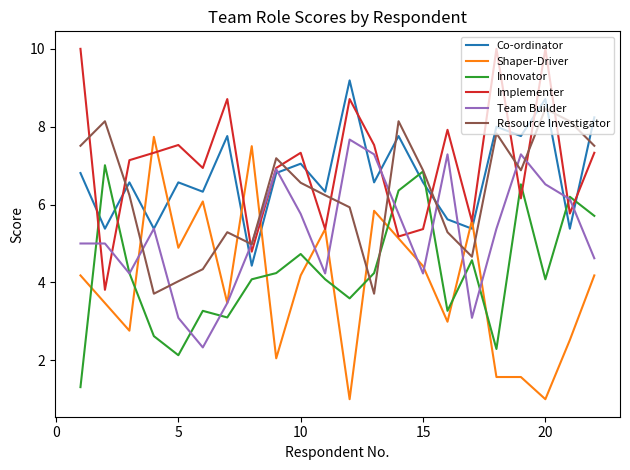

What is the minimum value for Co-ordinator?

4.4